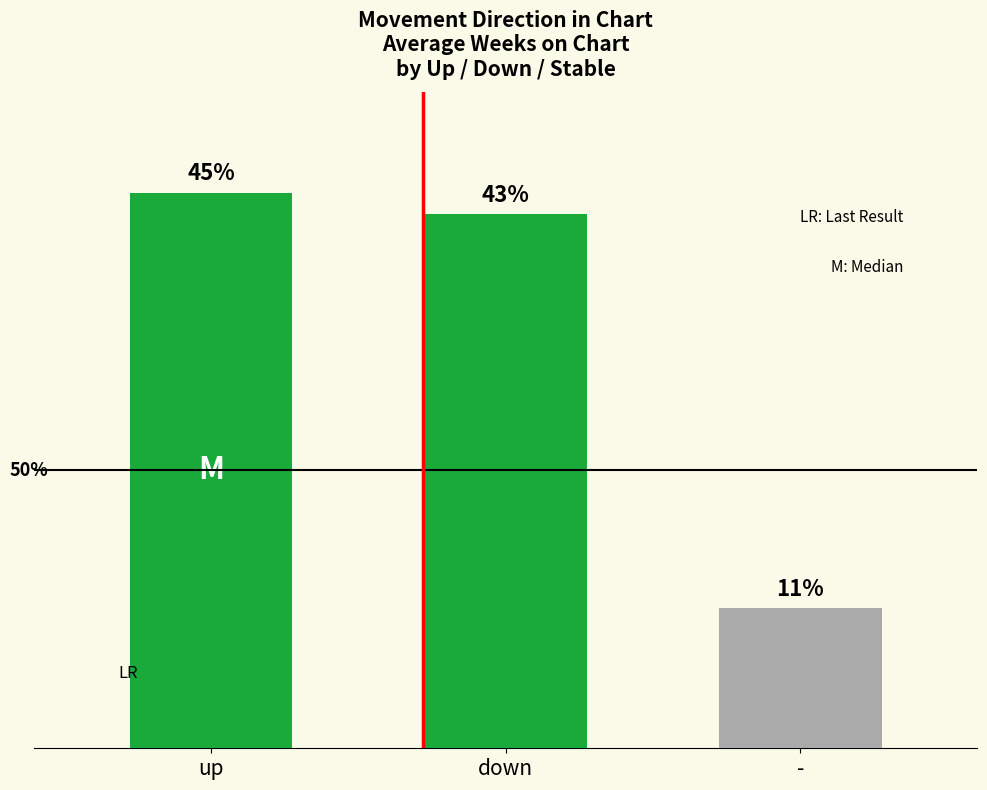

The chart shows a value of 118 at up. True or false?

False